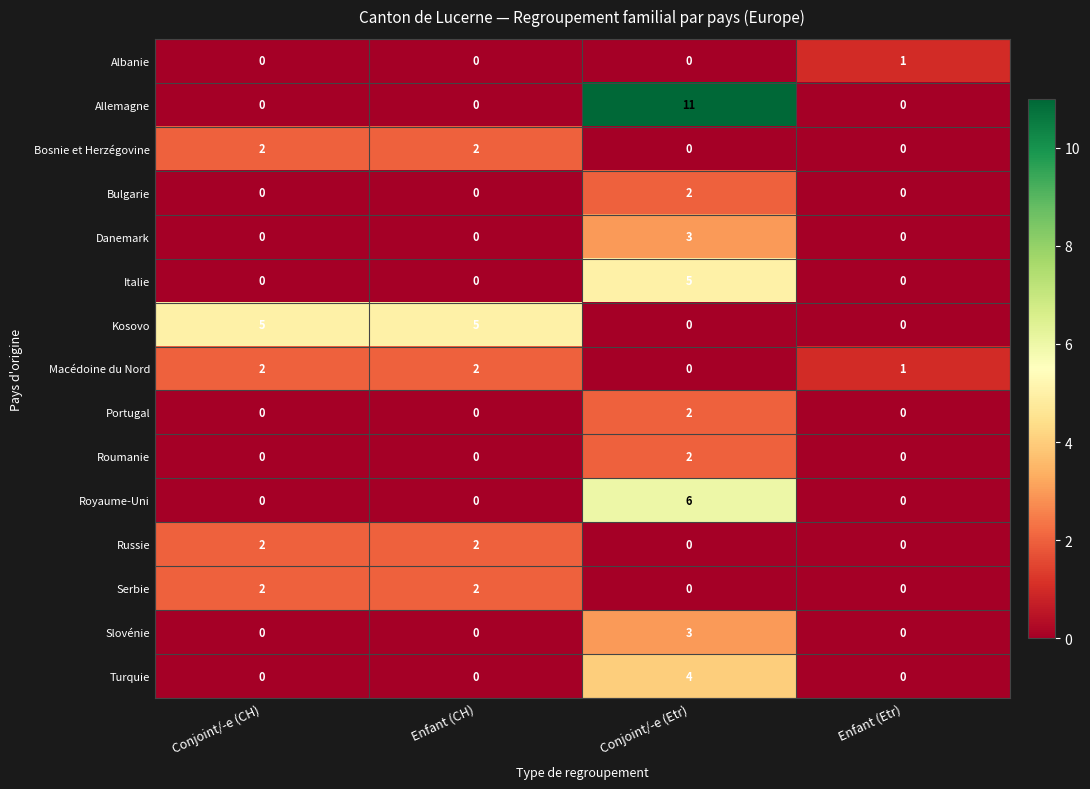

What is the total value across all series at Conjoint/-e (CH)?

13